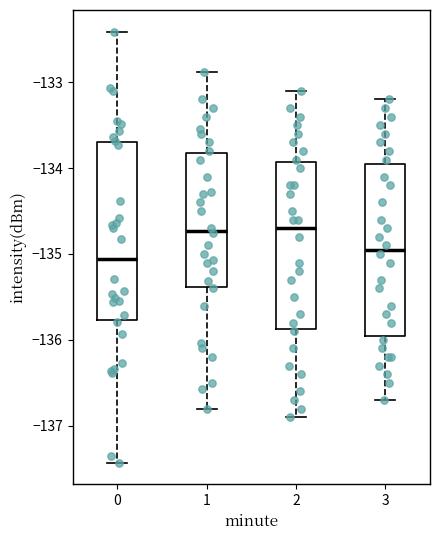

Where does the median line of the box at x = 2 sit on the y-axis? The values are not printed on the chart, so give them approximately, as read against the axis.

-134.7